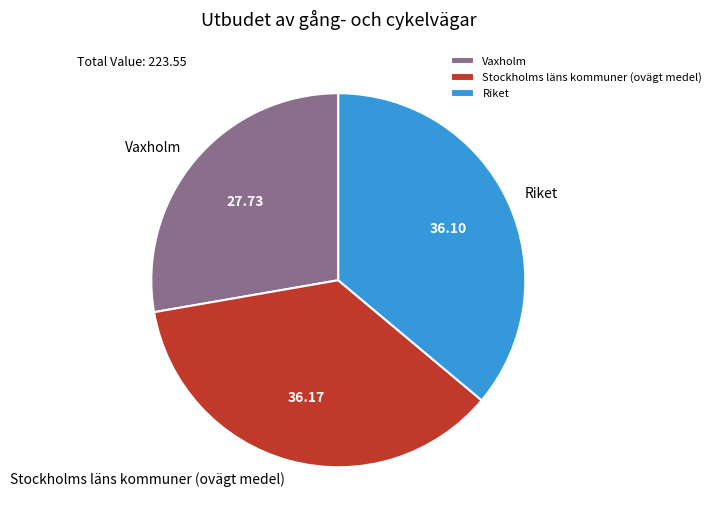

Does Vaxholm represent more than half of the total?

No